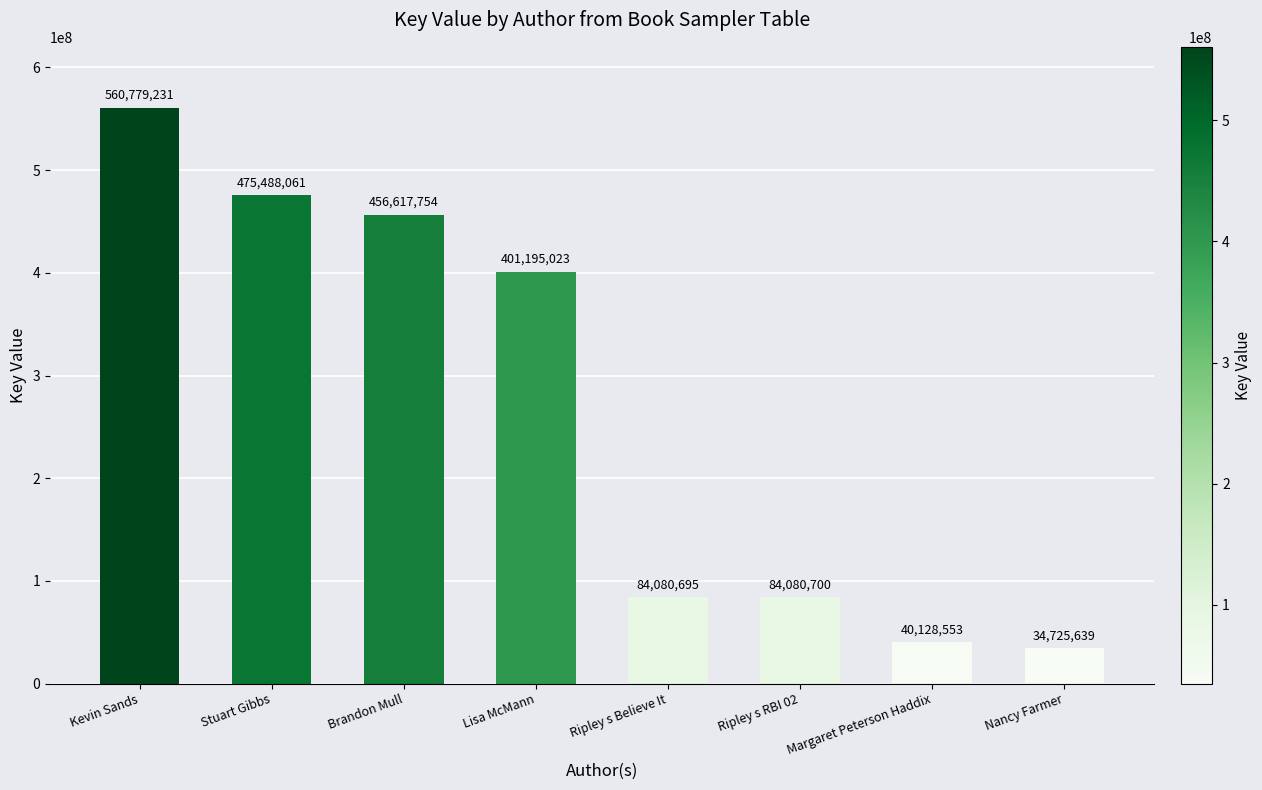

What is the value of the 7th bar from the left?

40128553